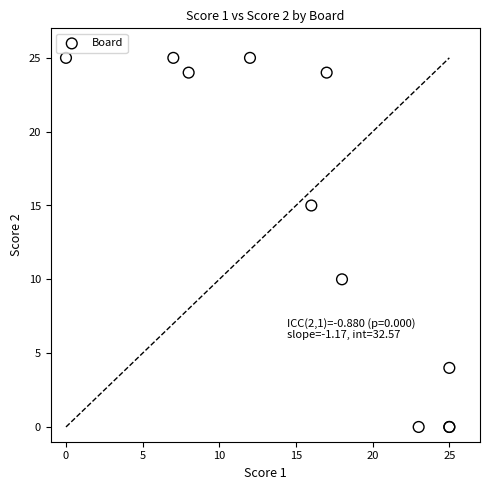

What Y value in the scatter plot is closest to 12?

10